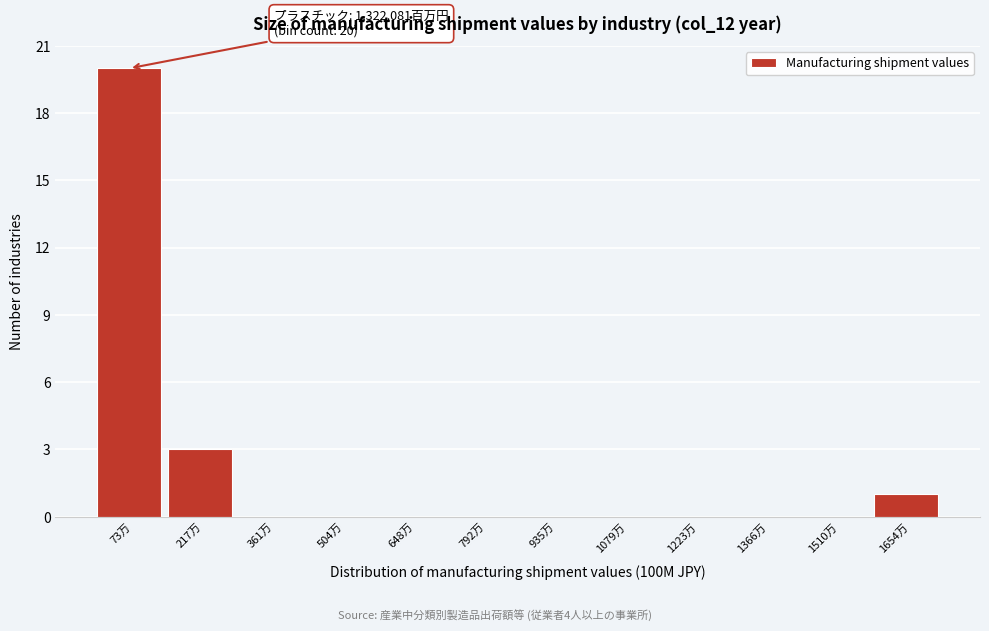

Reading left to right, extract all data points from this chart.

73万=20	217万=3	361万=0	504万=0	648万=0	792万=0	935万=0	1079万=0	1223万=0	1366万=0	1510万=0	1654万=1